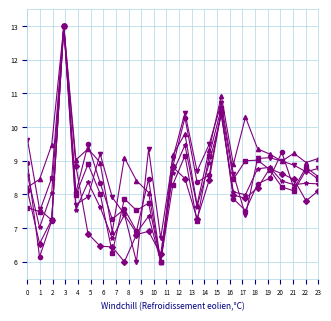

What is the smallest value displayed?

6.0